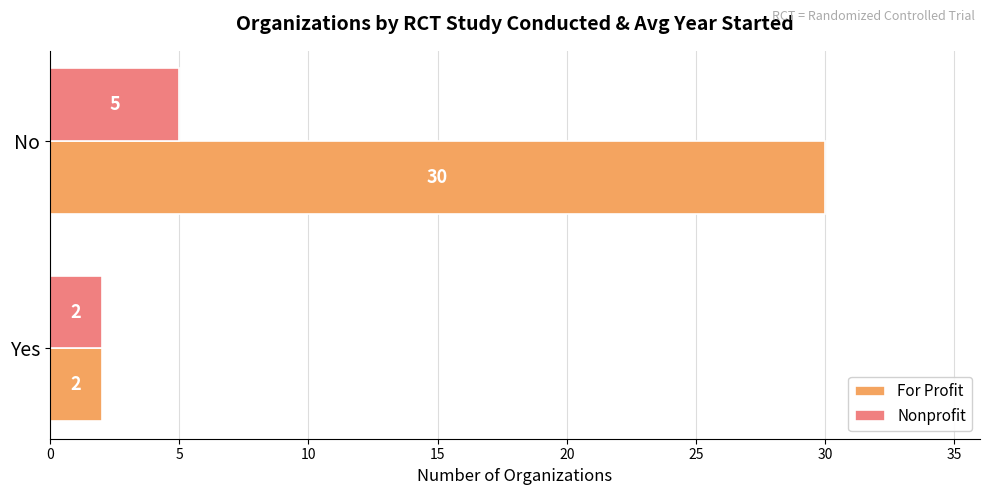

At how many categories does at least one series exceed 25?

1